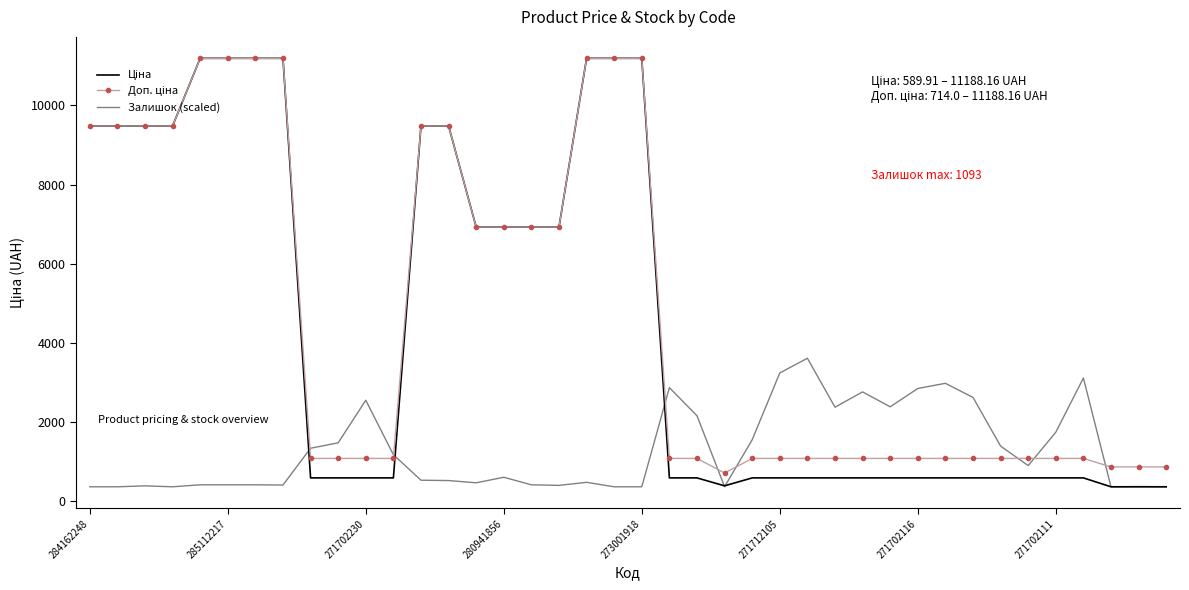

What is the minimum value for Залишок (scaled)?

365.2